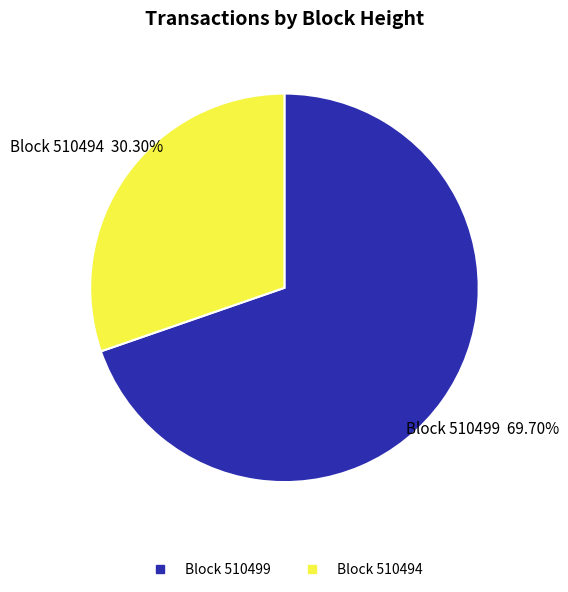

Does any single category account for the majority?

Yes